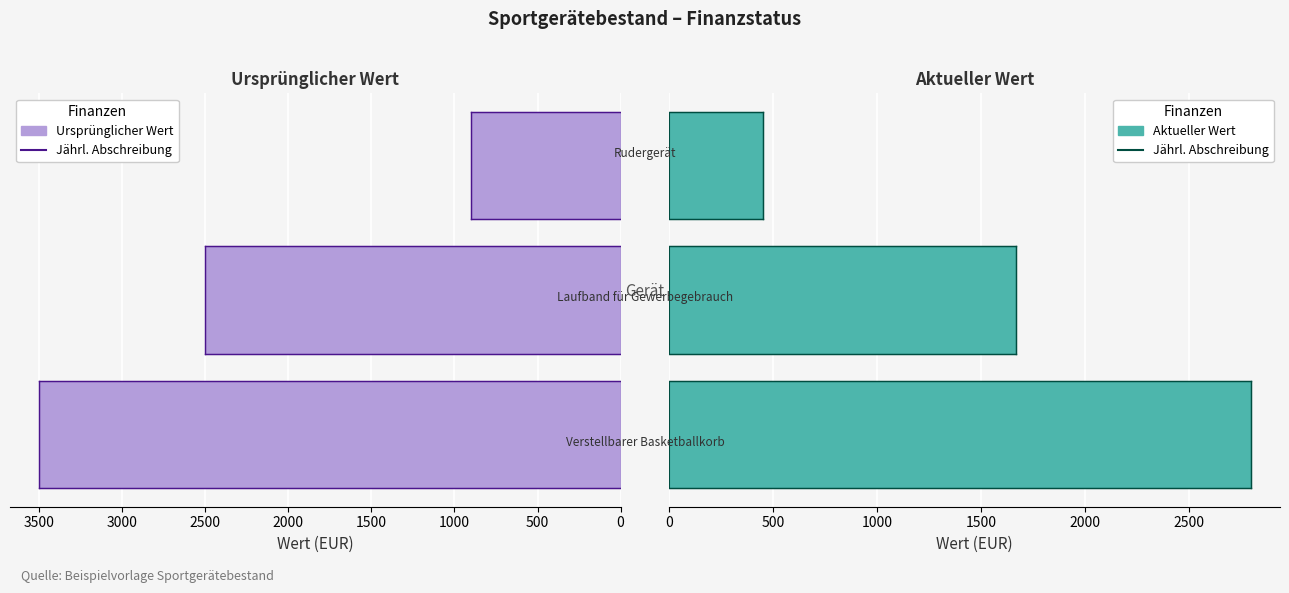

At how many categories does at least one series exceed 1442?

2